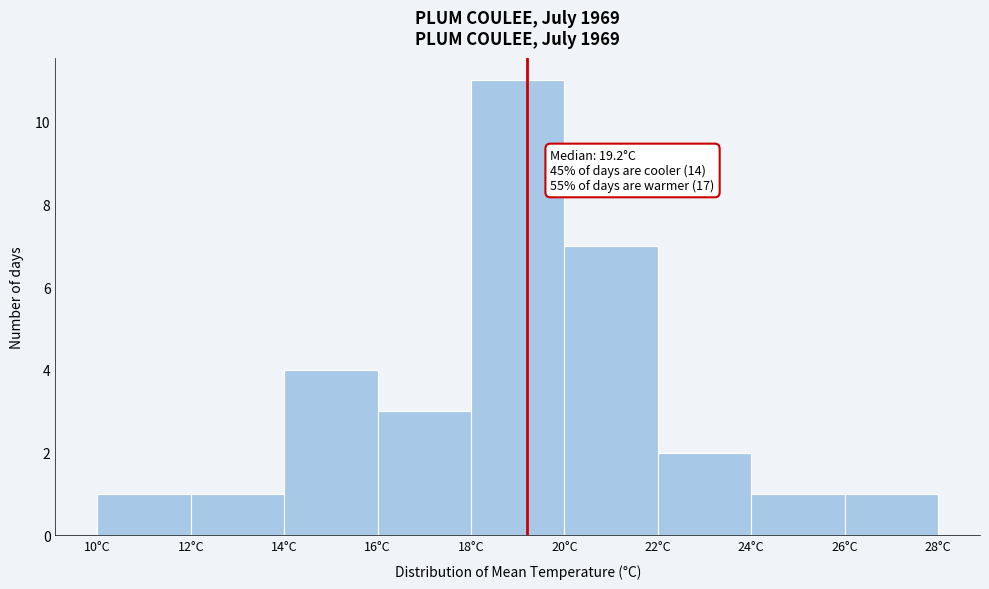

Which range on the x-axis has the tallest bar?

18 to 20